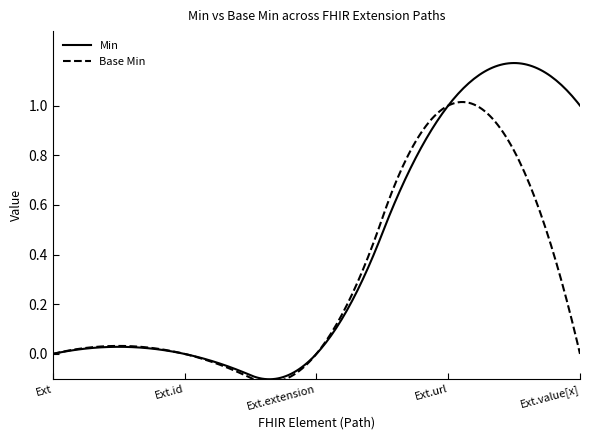

Does the chart display data point markers on the line(s)?

No